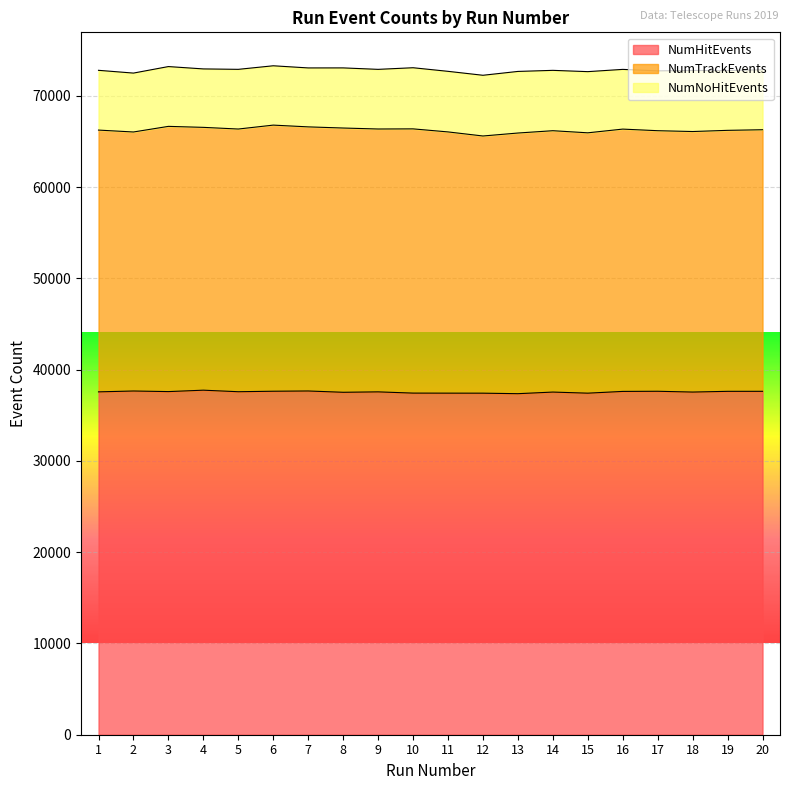

What is the spread (max minus min) of values at 20?

35231